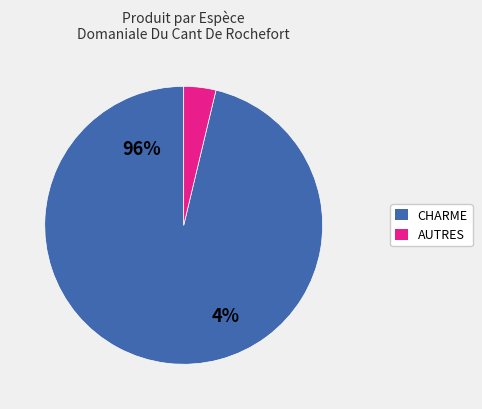

Is it true that 31 is 1% of the pie?

True